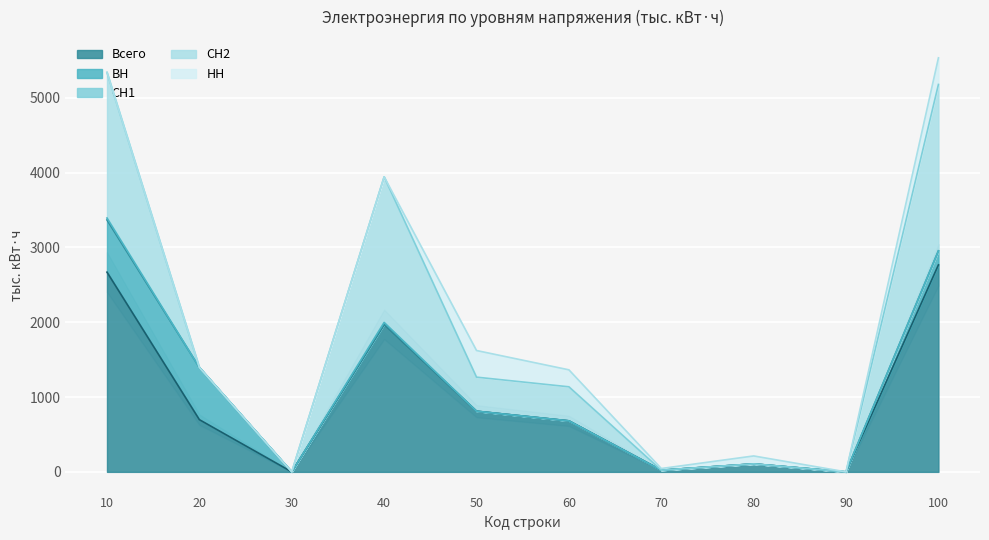

Where is the first local minimum for Всего?

30